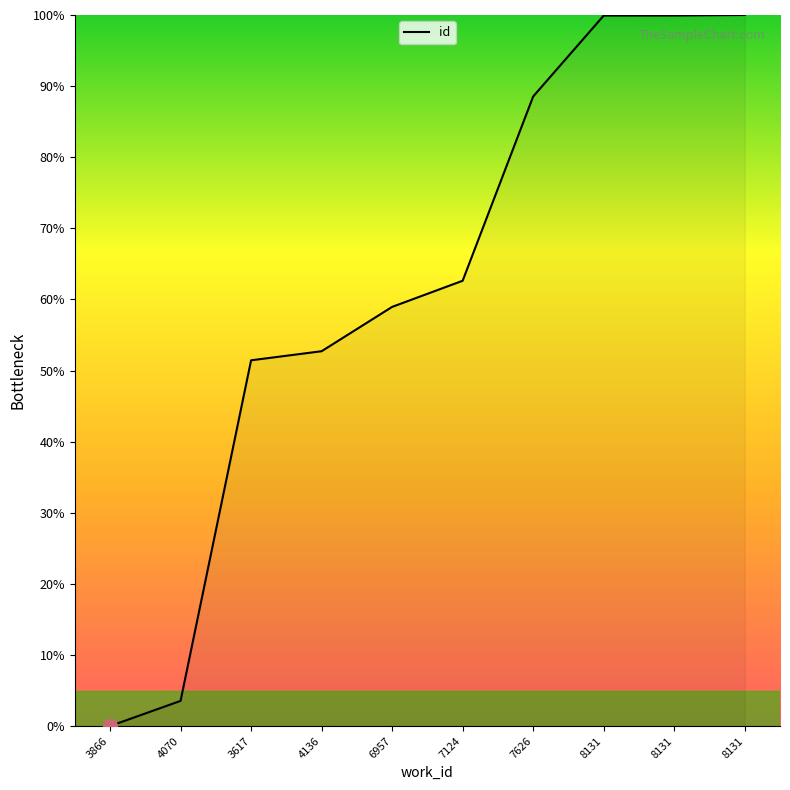

Does the chart have visible grid lines?

No